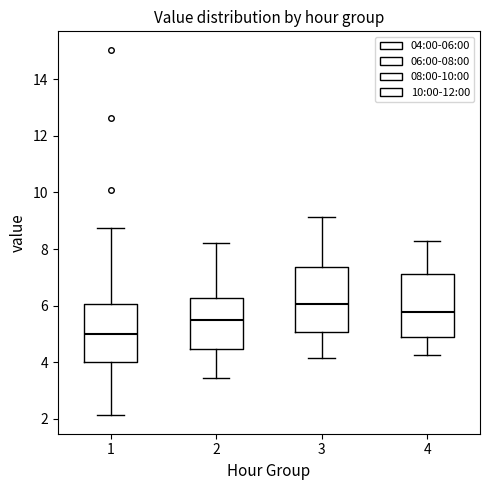

Which box has the highest median line?

3